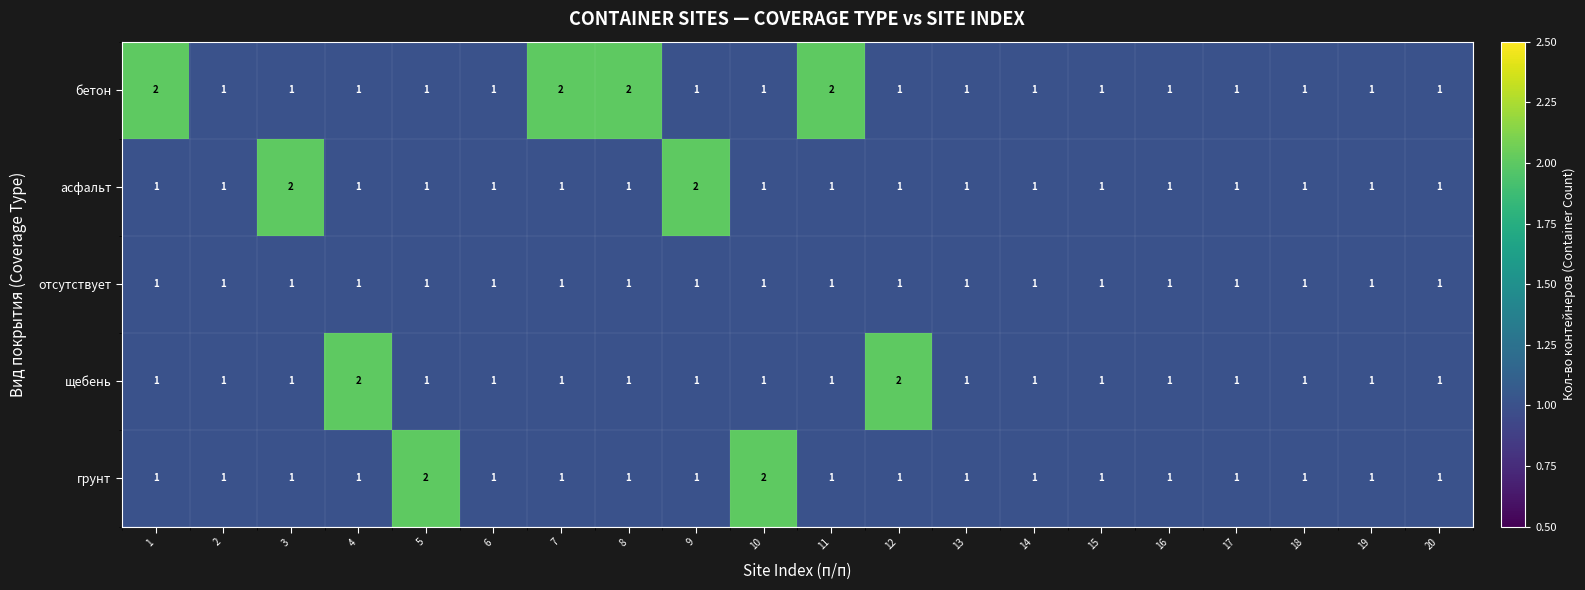

Count the грунт values in the range 1 to 2.

20